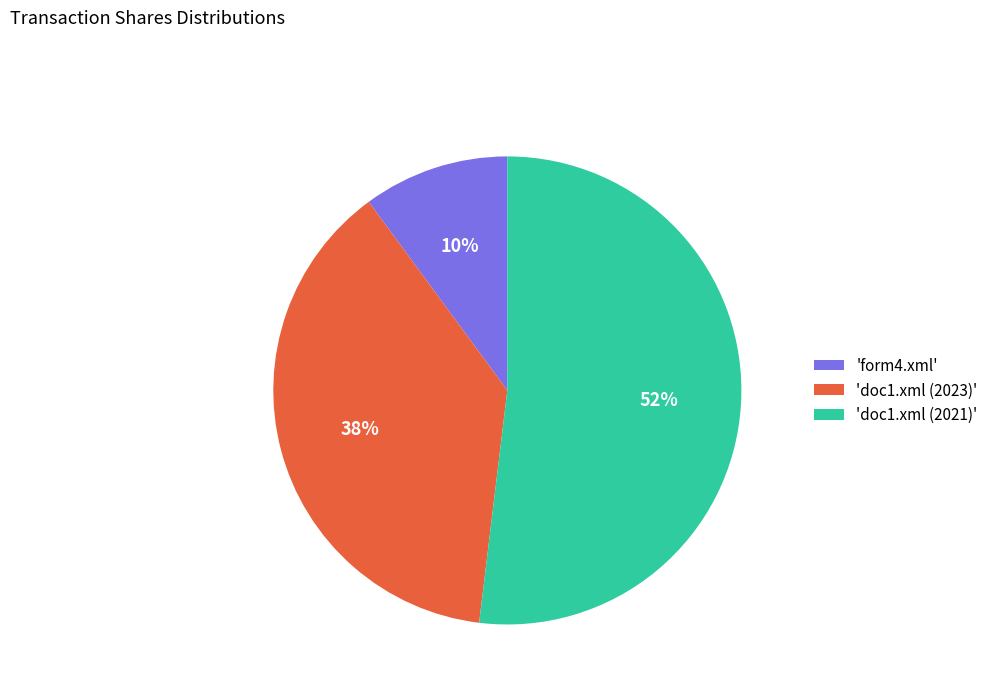

How many segments does this pie chart have?

3